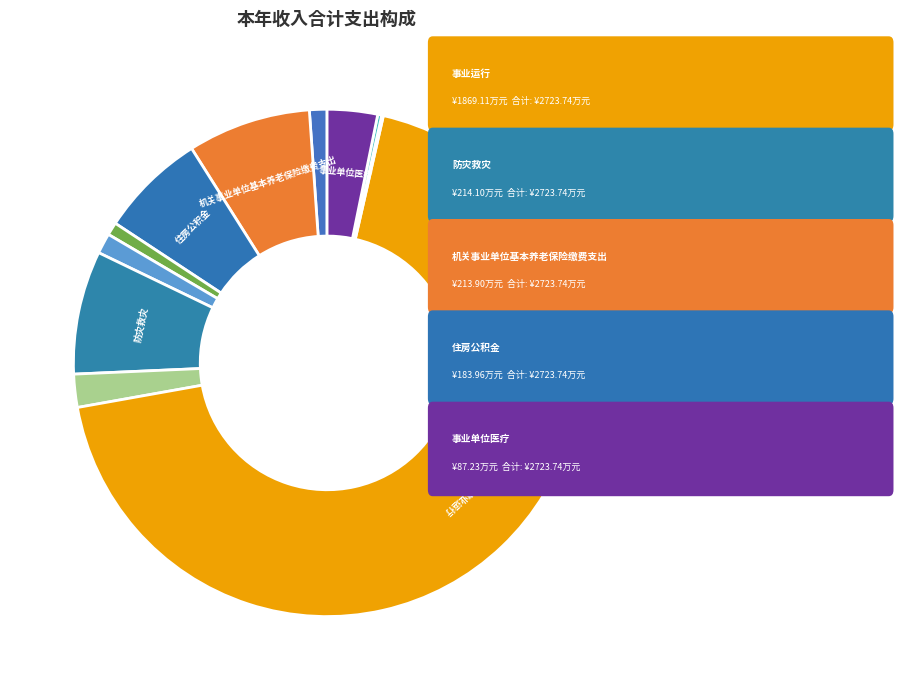

Rank the categories by value from highest to lowest.

事业运行, 防灾救灾, 机关事业单位基本养老保险缴费支出, 住房公积金, 事业单位医疗, 农业资源保护修复与利用, 农村合作经济, 机关事业单位职业年金缴费支出, 病虫害控制, 其他水利支出, 伤残抚恤